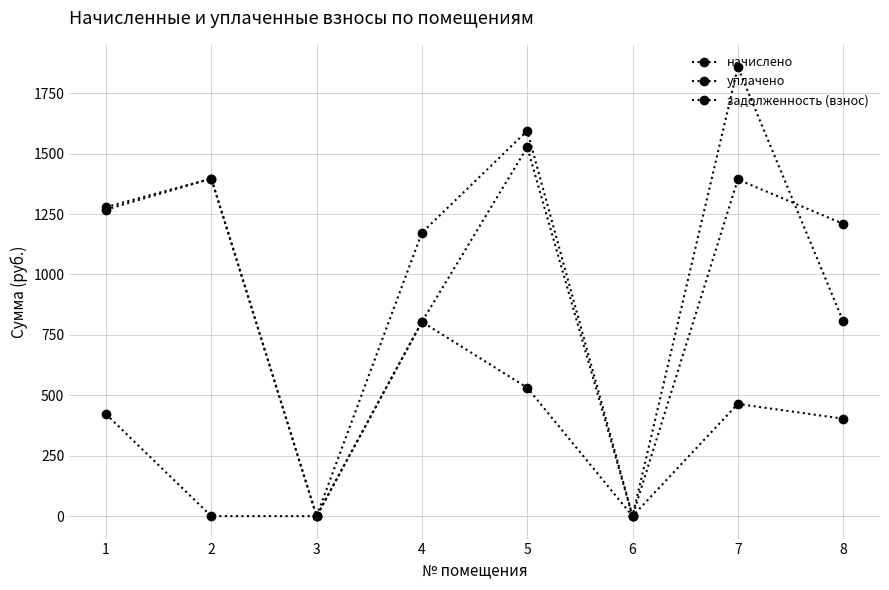

What is the spread (max minus min) of values at 2?

1396.7